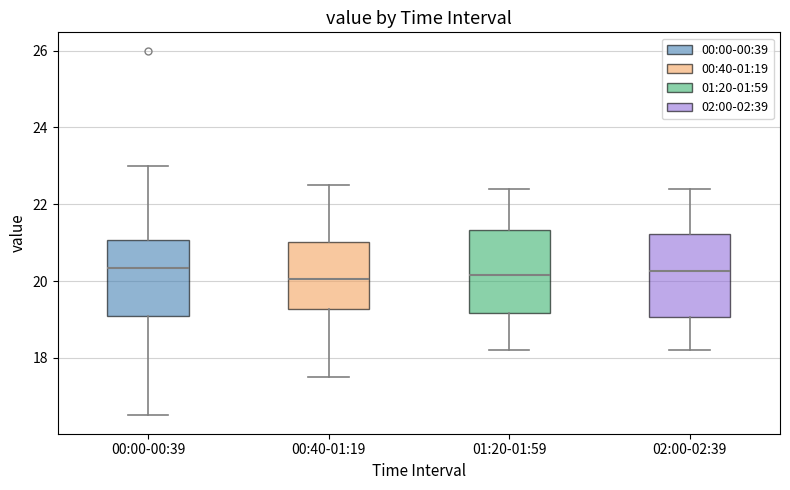

Reading left to right, read every box against the y-axis: the position of its median line, the range the box covers, and the ends of its whiskers. The values are not printed on the chart, so give them approximately, as read against the axis.

00:00-00:39: median 20.4, box 19.2 to 21.0, whiskers 16.6 to 23.0
00:40-01:19: median 20.0, box 19.2 to 21.0, whiskers 17.6 to 22.6
01:20-01:59: median 20.2, box 19.2 to 21.4, whiskers 18.2 to 22.4
02:00-02:39: median 20.2, box 19.0 to 21.2, whiskers 18.2 to 22.4